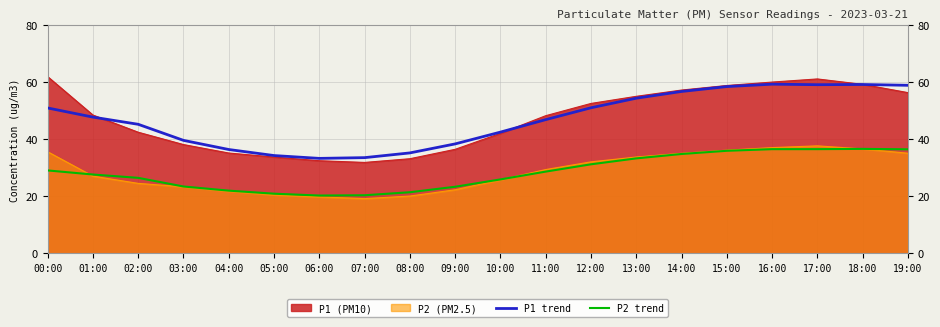

What is the difference between the P1 trend values at 15:00 and 03:00?

18.9